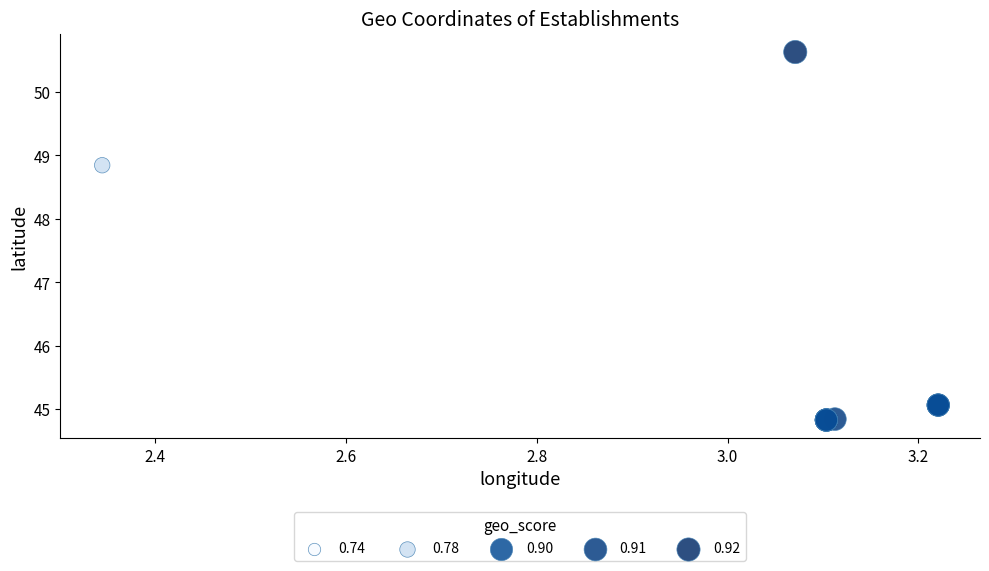

What Y value in the scatter plot is closest to 47?

48.8